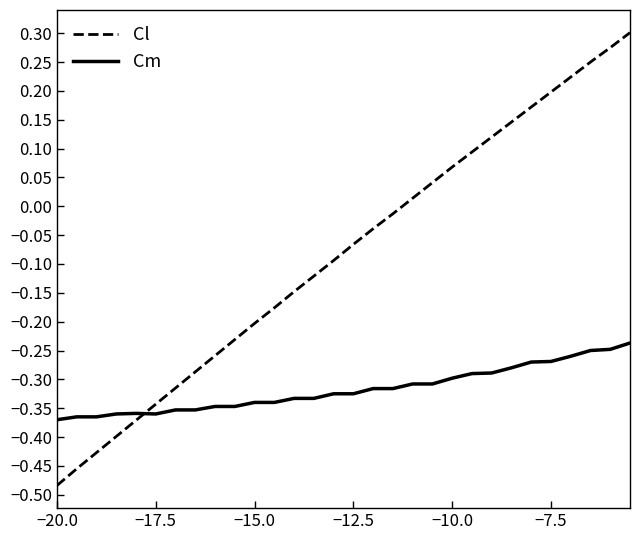

How many lines are shown in the chart?

2